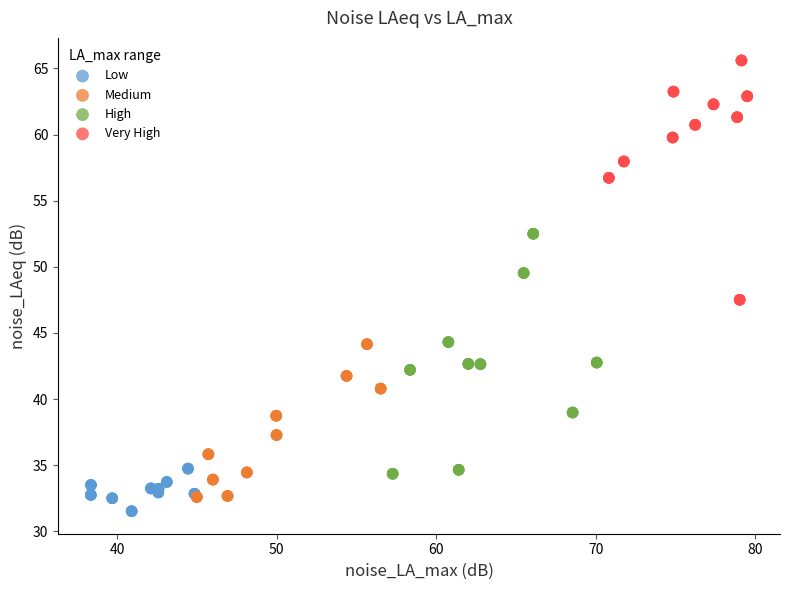

Which series reaches the maximum Y coordinate?

Very High